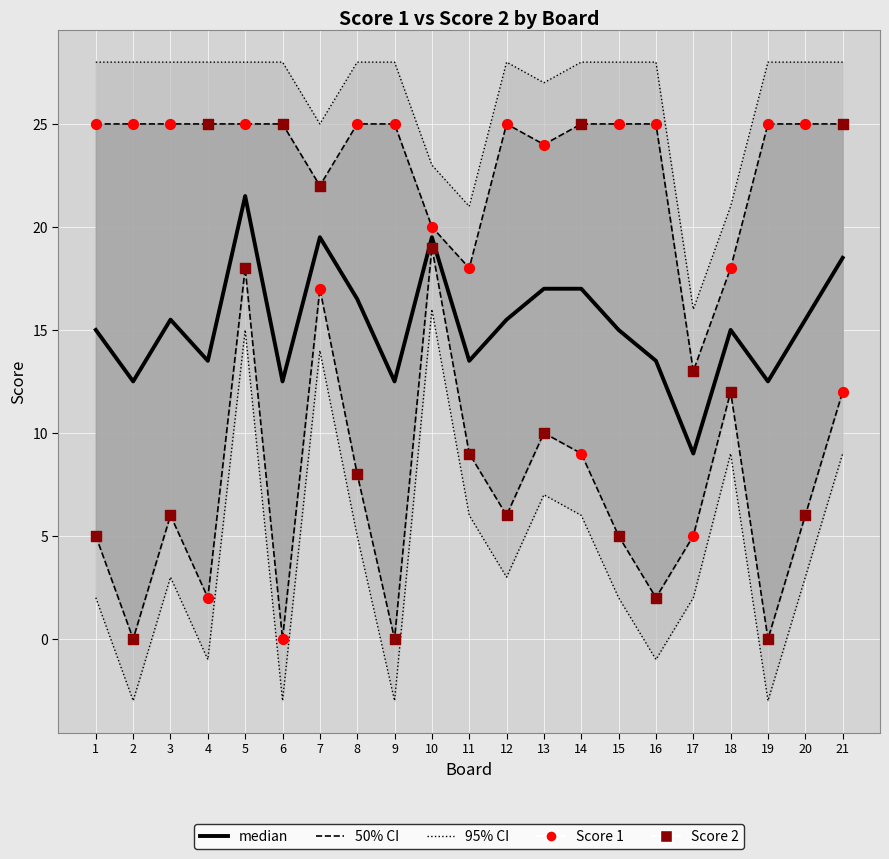

At how many categories does at least one series exceed 13?

21